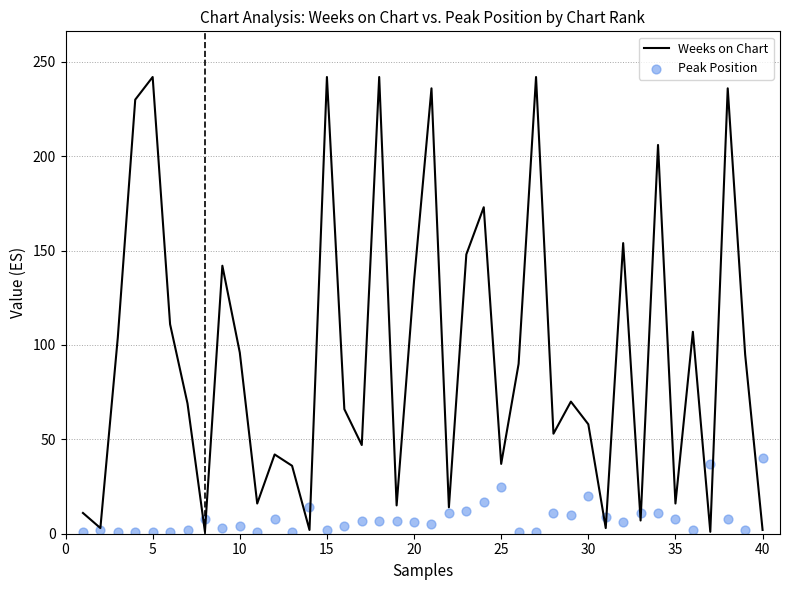

Which series has the largest total across all categories?

Weeks on Chart